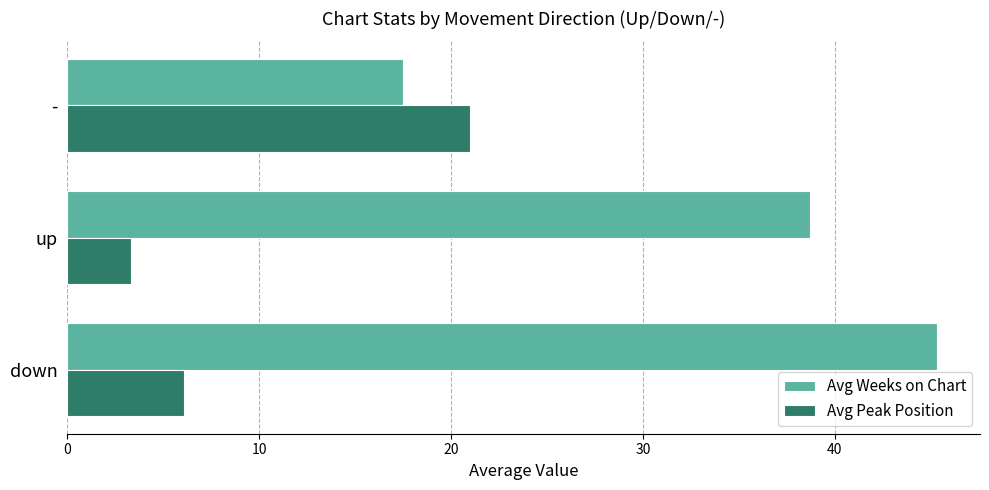

What is the lowest value of the Avg Peak Position series?

3.3